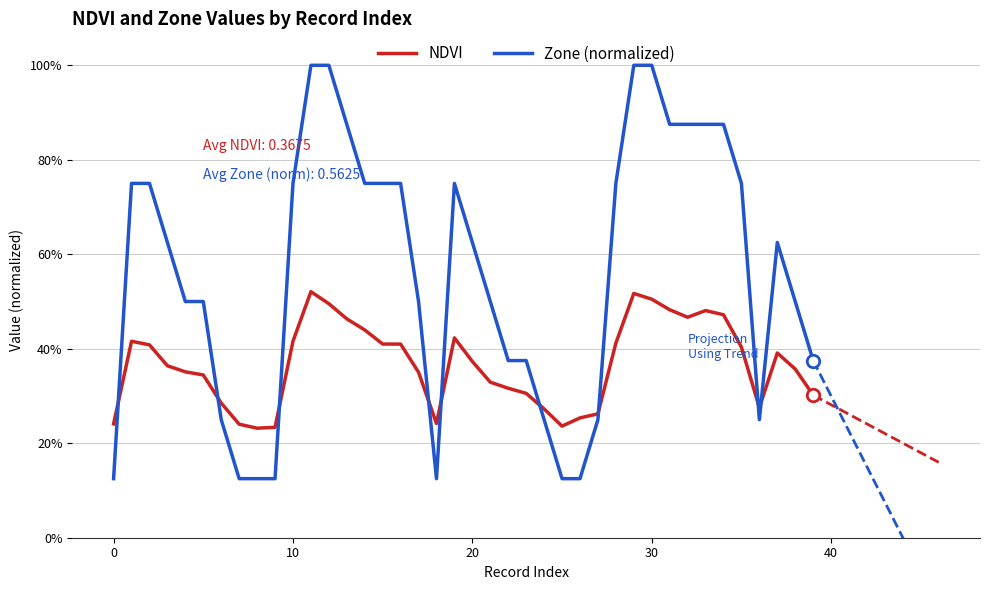

At which category does NDVI reach its first local valley?

8